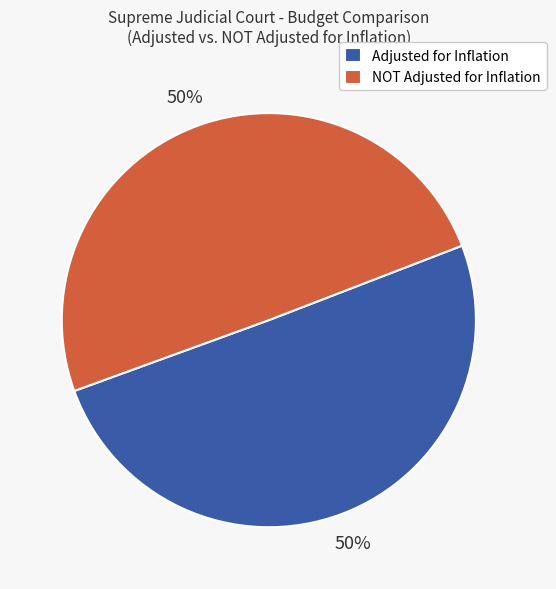

Is it true that Adjusted for Inflation is 50% of the pie?

True